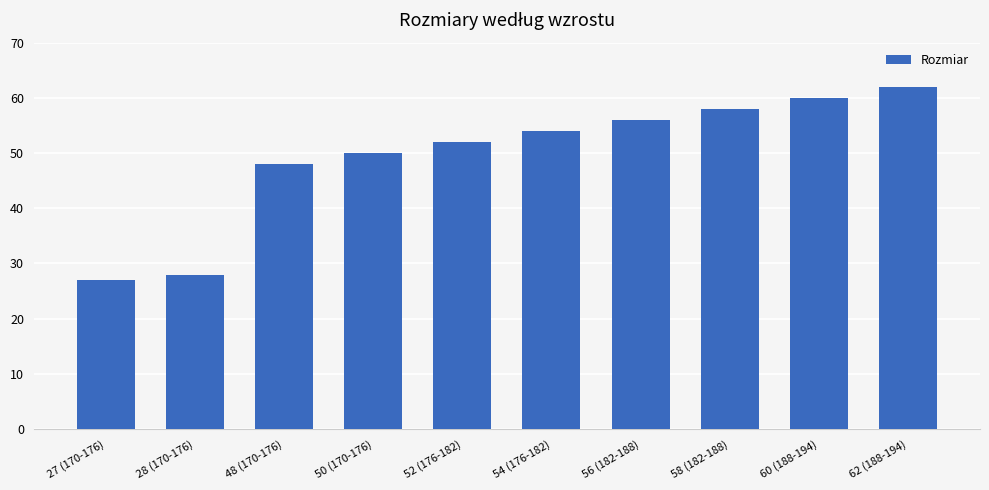

The value at 58 (182-188) is 36. True or false?

False